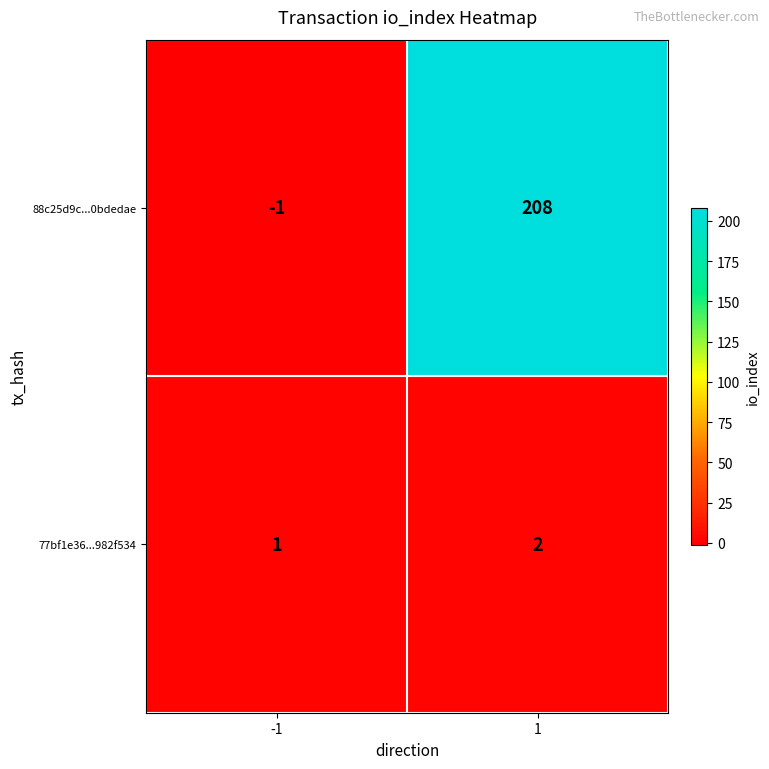

At how many categories does at least one series exceed 44?

1